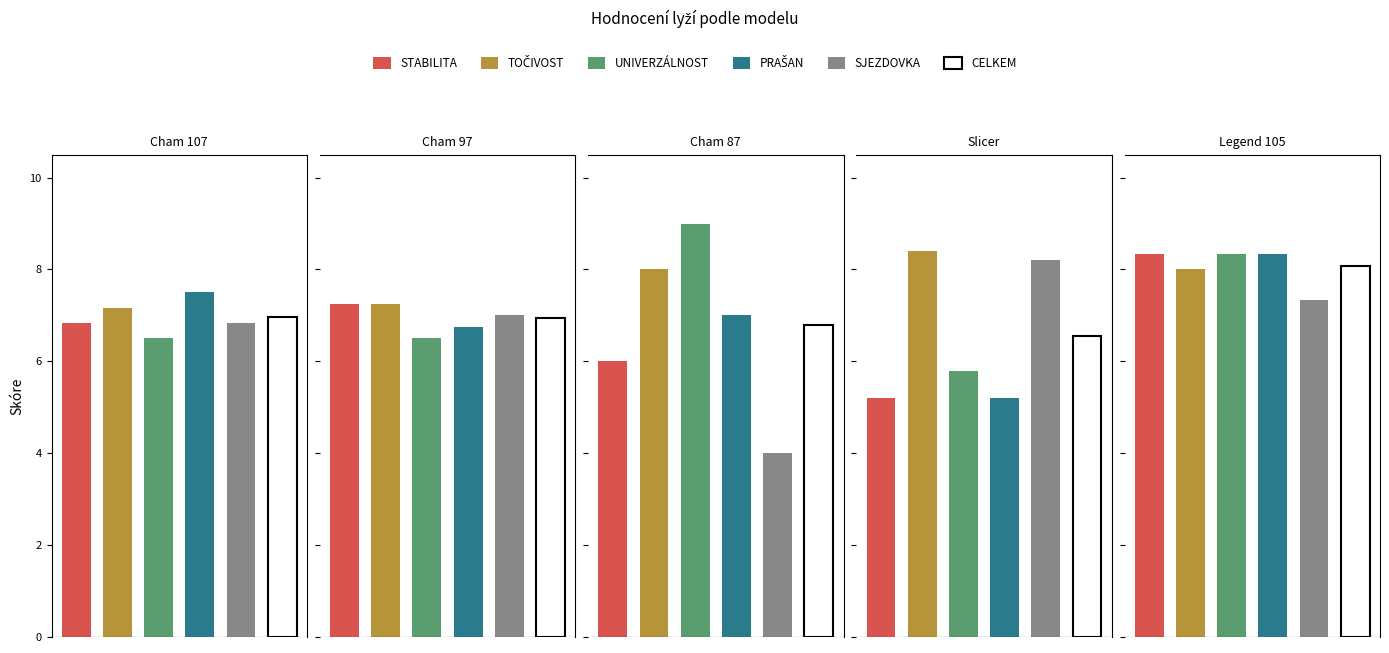

How many bars are there in total?

30